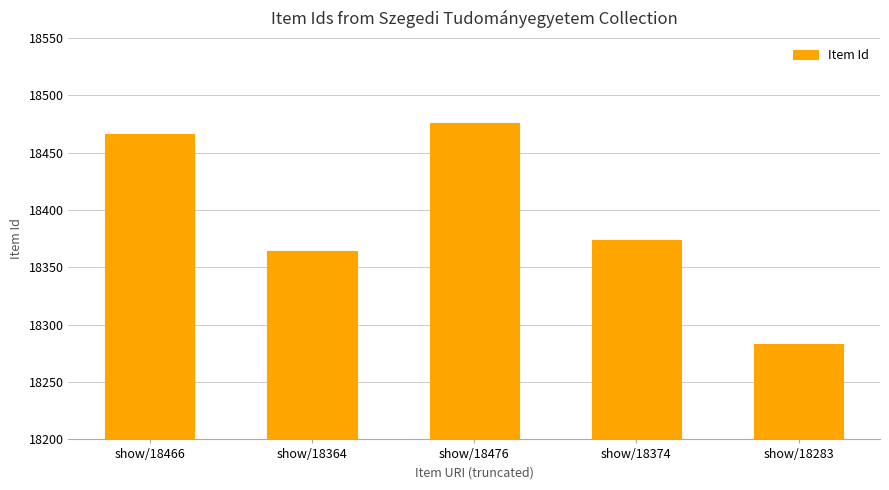

What is the minimum value shown in the chart?

18283